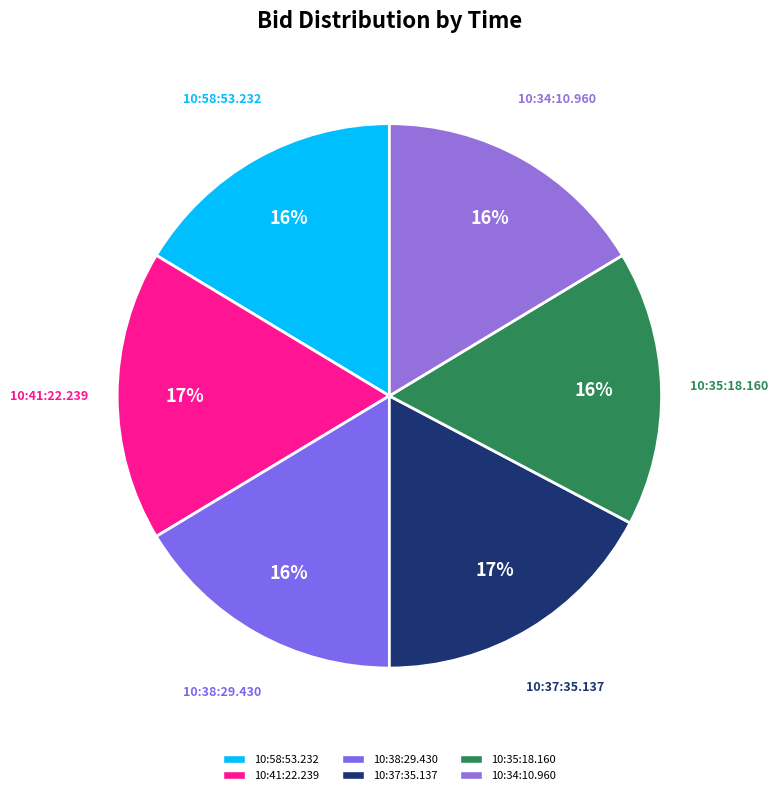

Does 10:38:29.430 represent more than half of the total?

No